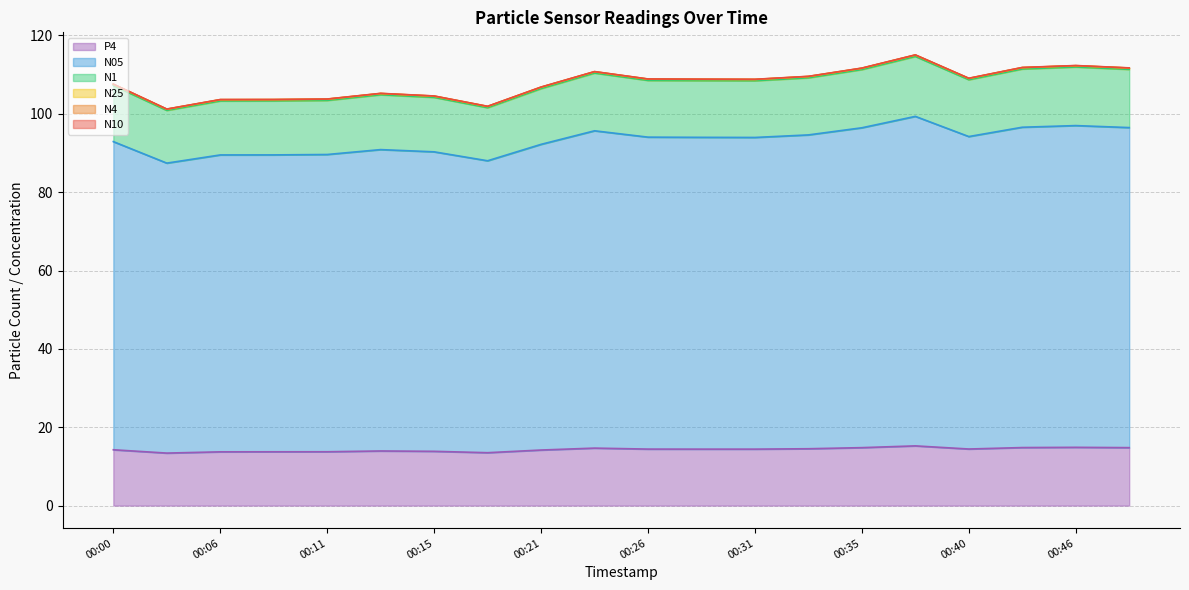

Where does the N25 series first go above 108?

00:23